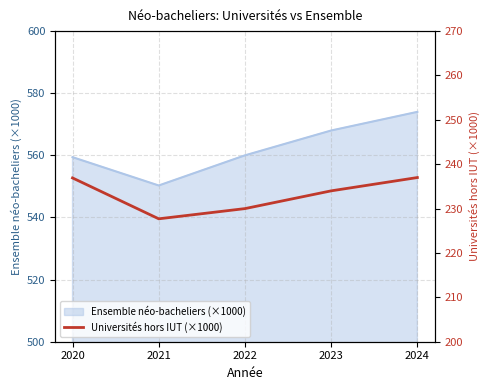

What is the maximum value for Ensemble néo-bacheliers (×1000)?

574.0